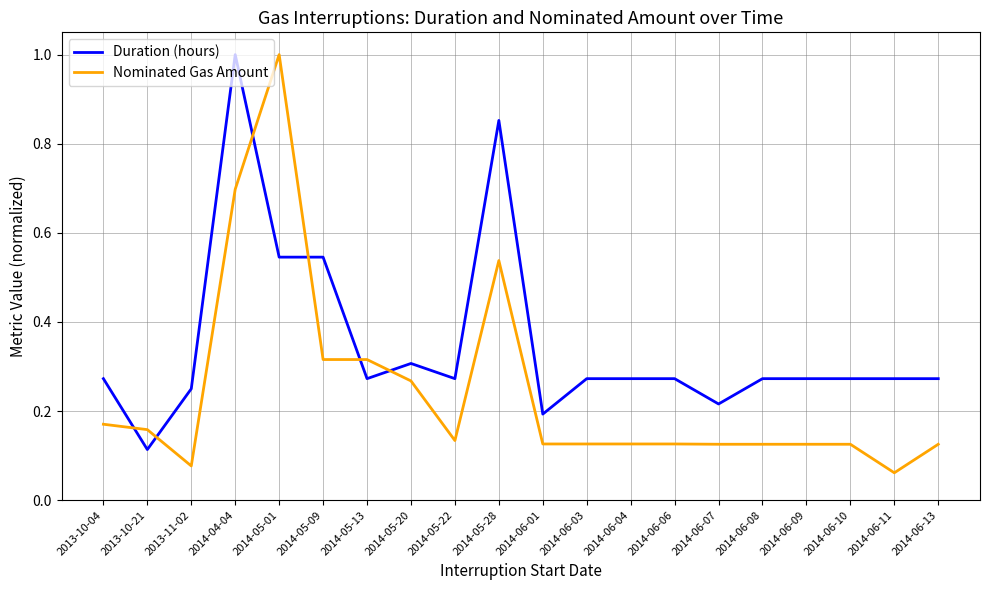

At which label is Duration (hours) closest to 0?

2013-10-21